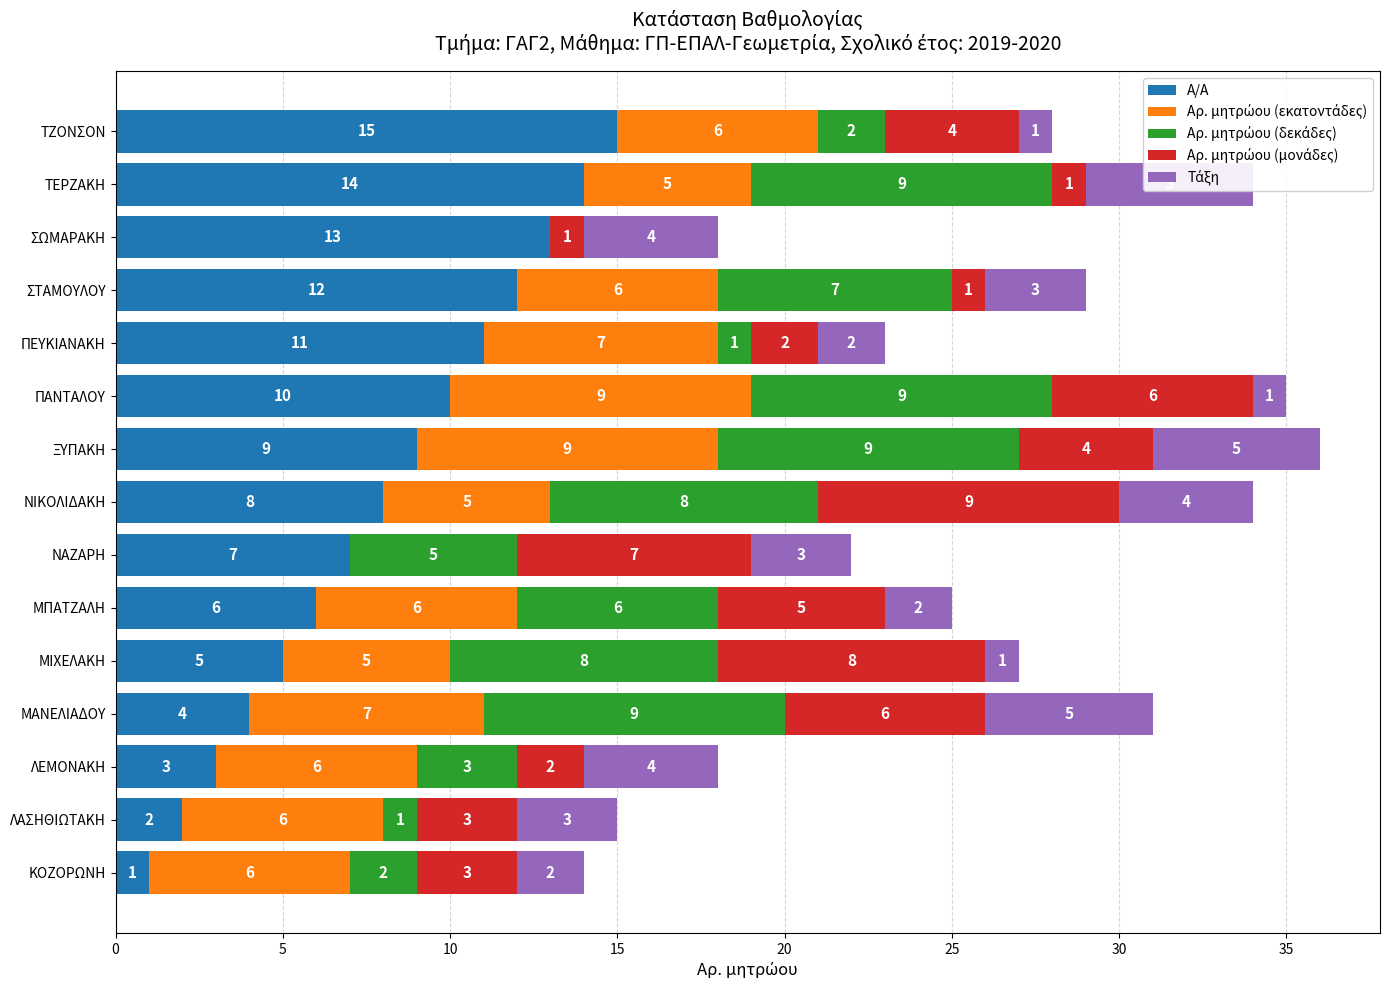

True or false: Α/Α has a value of 7 at ΝΑΖΑΡΗ.

True